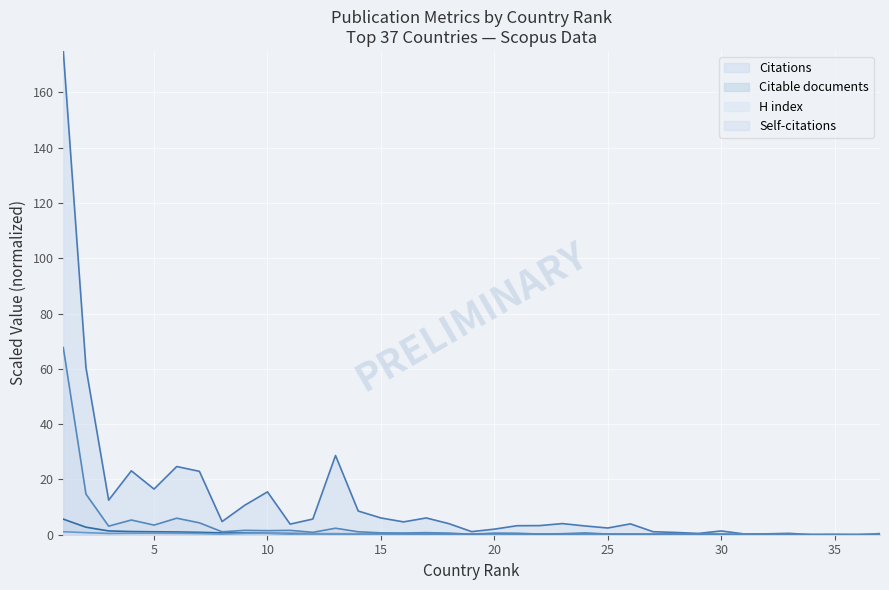

The value of Citable documents at 30 is 0.1. True or false?

False